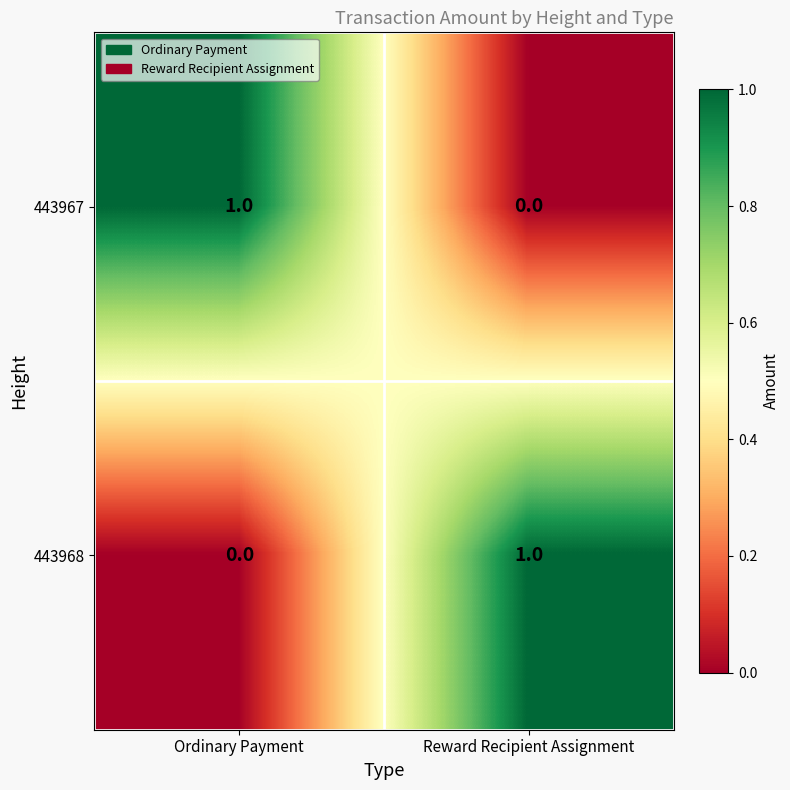

Rank the categories by 443967 value from highest to lowest.

Ordinary Payment, Reward Recipient Assignment